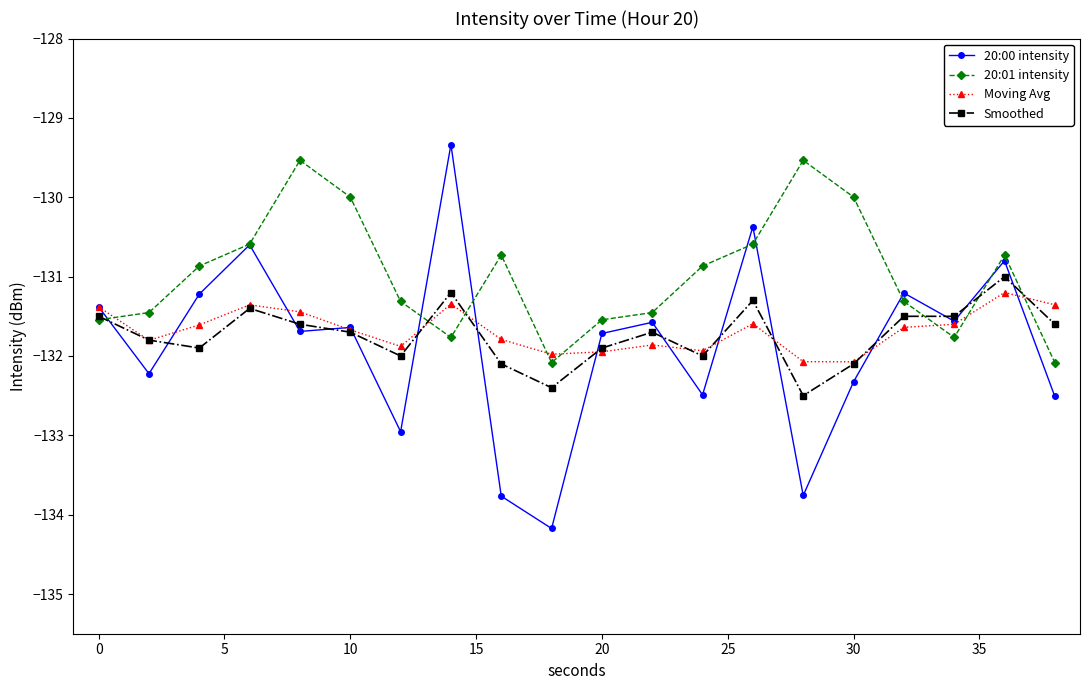

Which series has the largest total across all categories?

20:01 intensity